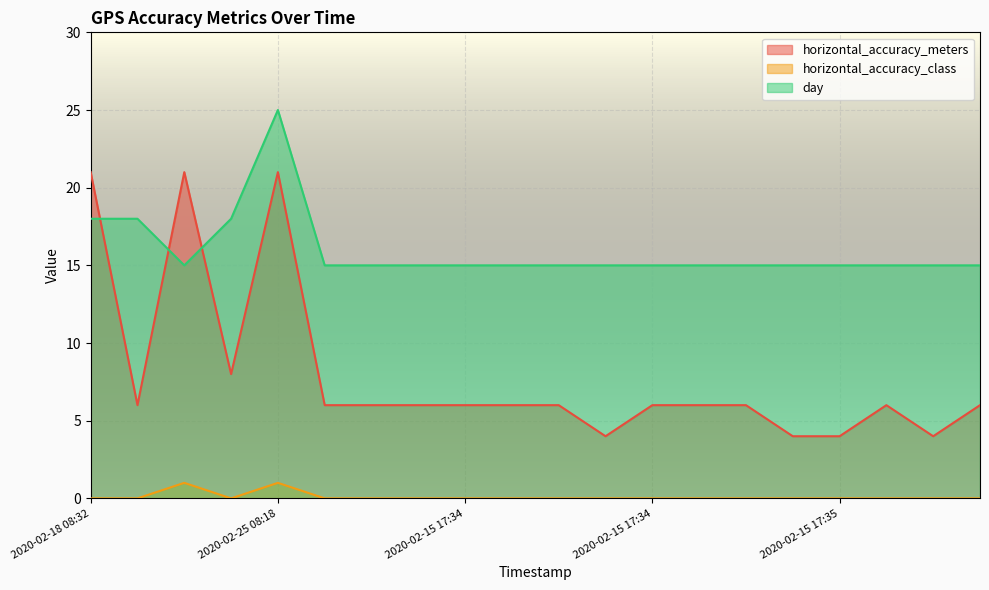

What is the label of the 18th point from the left?

2020-02-15 17:35